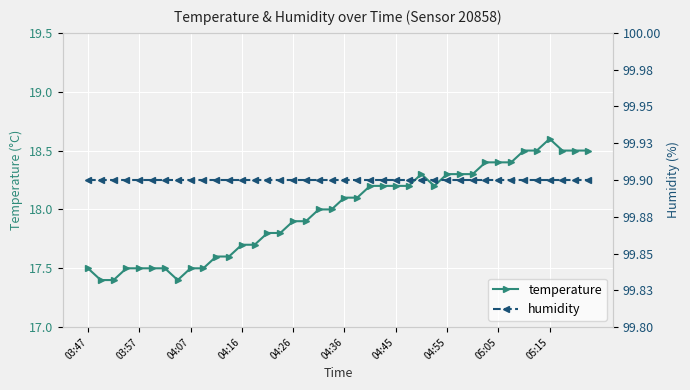

What is the approximate value of temperature at 25?

18.2